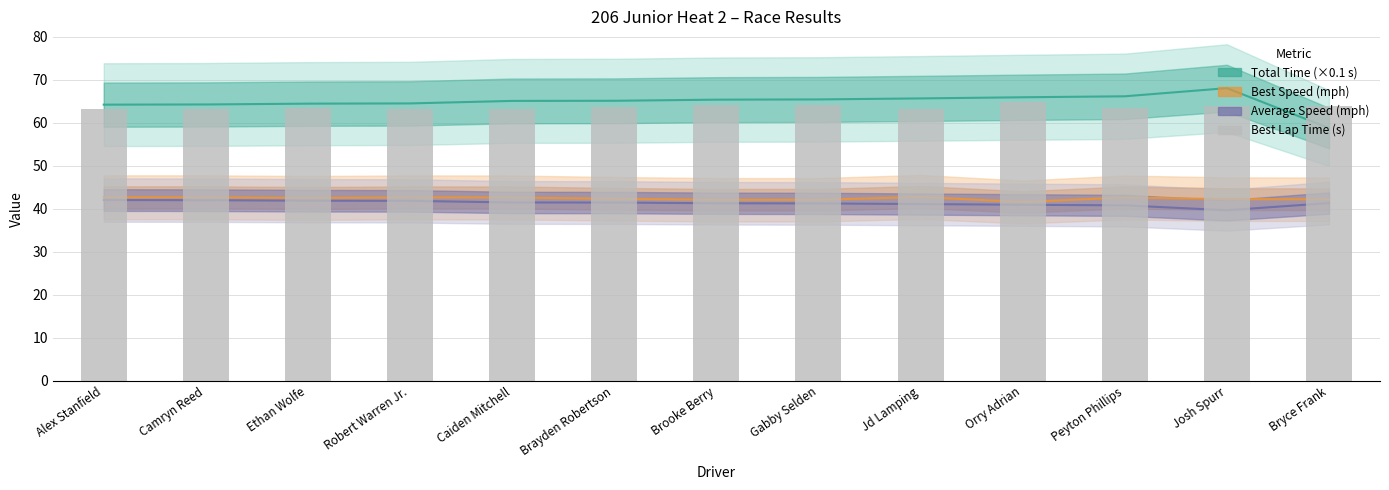

List the labels in order of value, smallest first.

Jd Lamping, Camryn Reed, Alex Stanfield, Robert Warren Jr., Caiden Mitchell, Peyton Phillips, Ethan Wolfe, Brayden Robertson, Josh Spurr, Bryce Frank, Brooke Berry, Gabby Selden, Orry Adrian